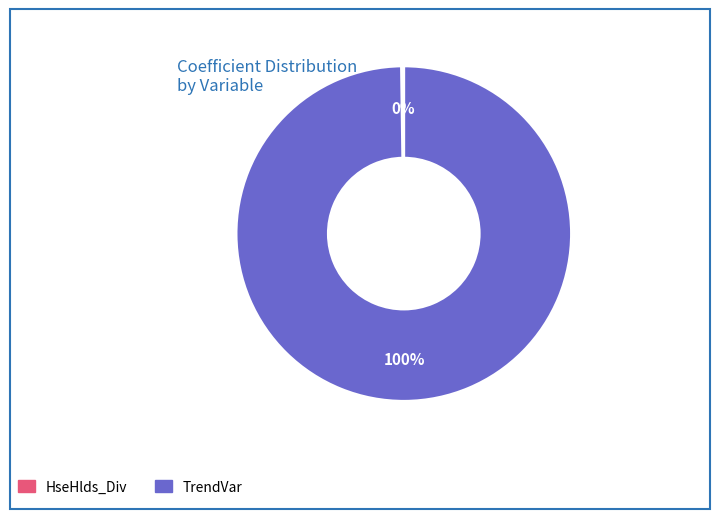

Is there a majority slice in this chart?

Yes